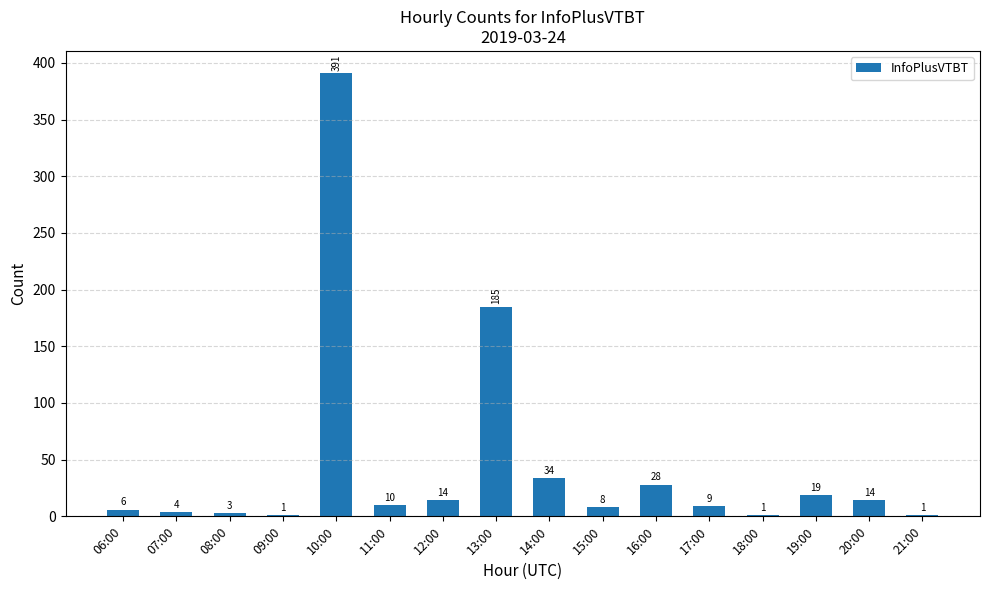

What is the ratio of the value at 13:00 to the value at 17:00?

20.6